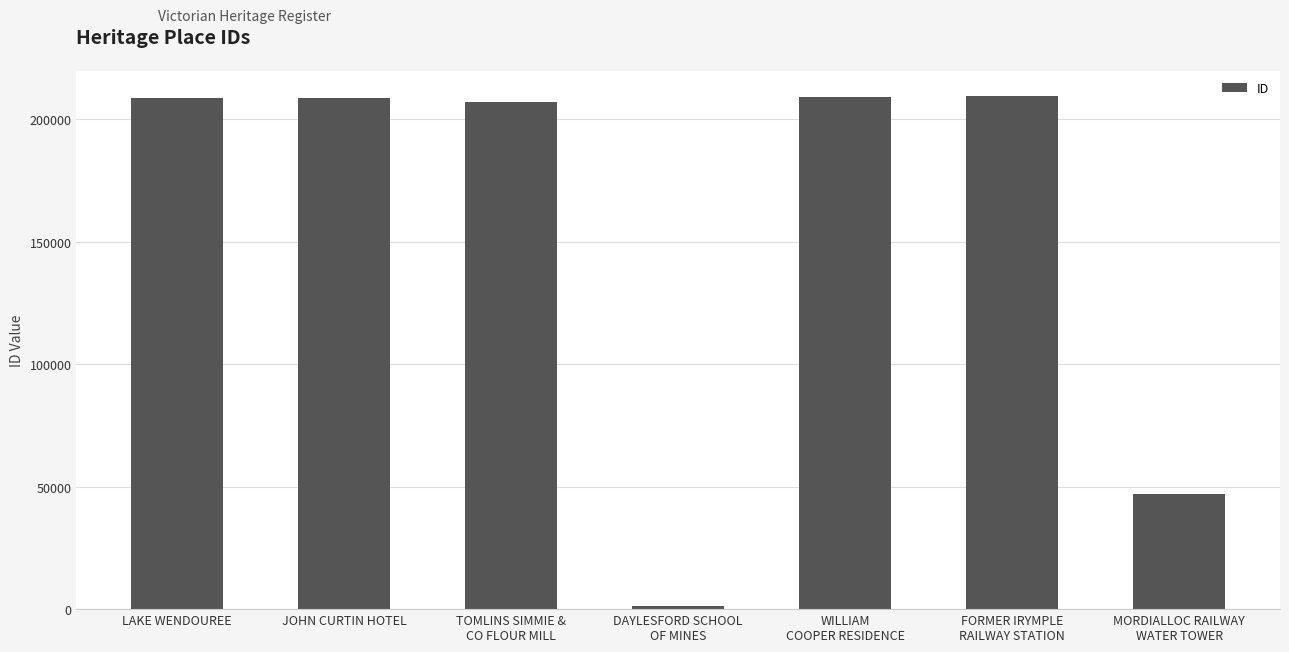

What is the maximum value shown in the chart?

209373